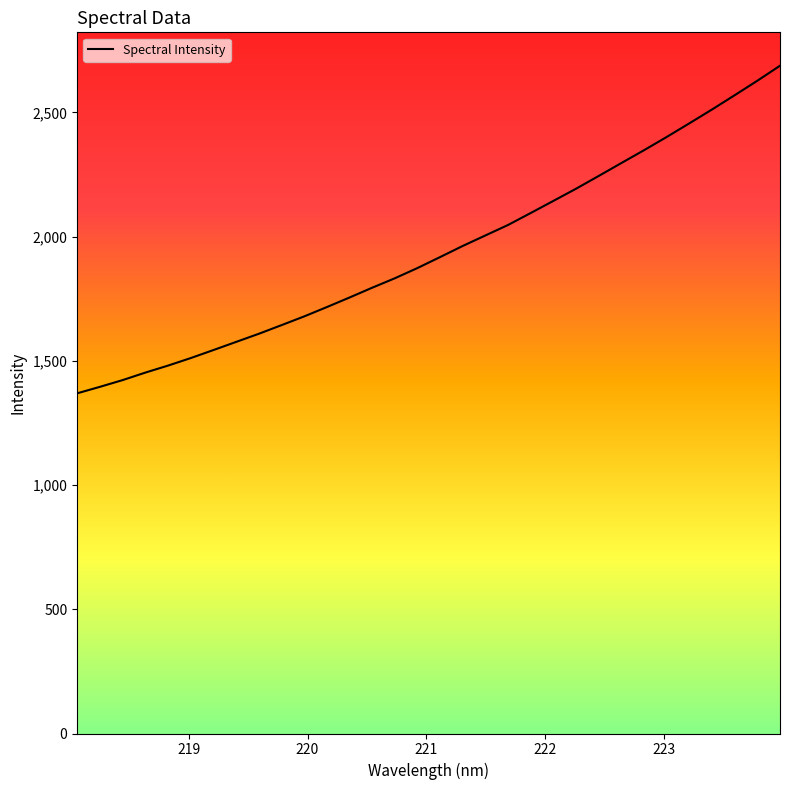

The chart shows a value of 566.8 at 222.263. True or false?

False